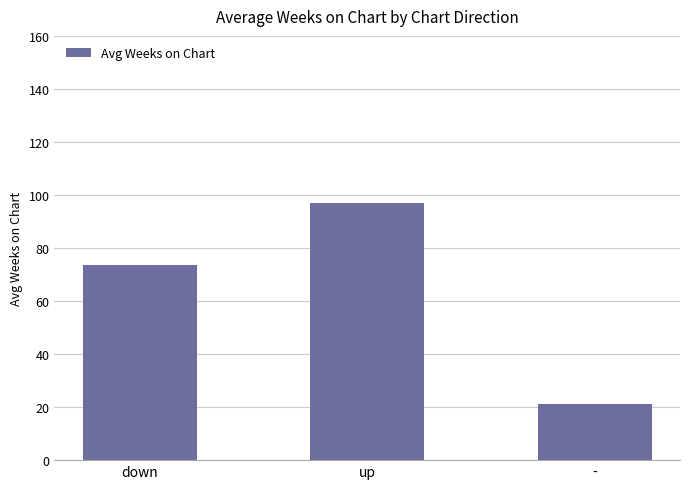

True or false: the data shows 42.2 at down.

False